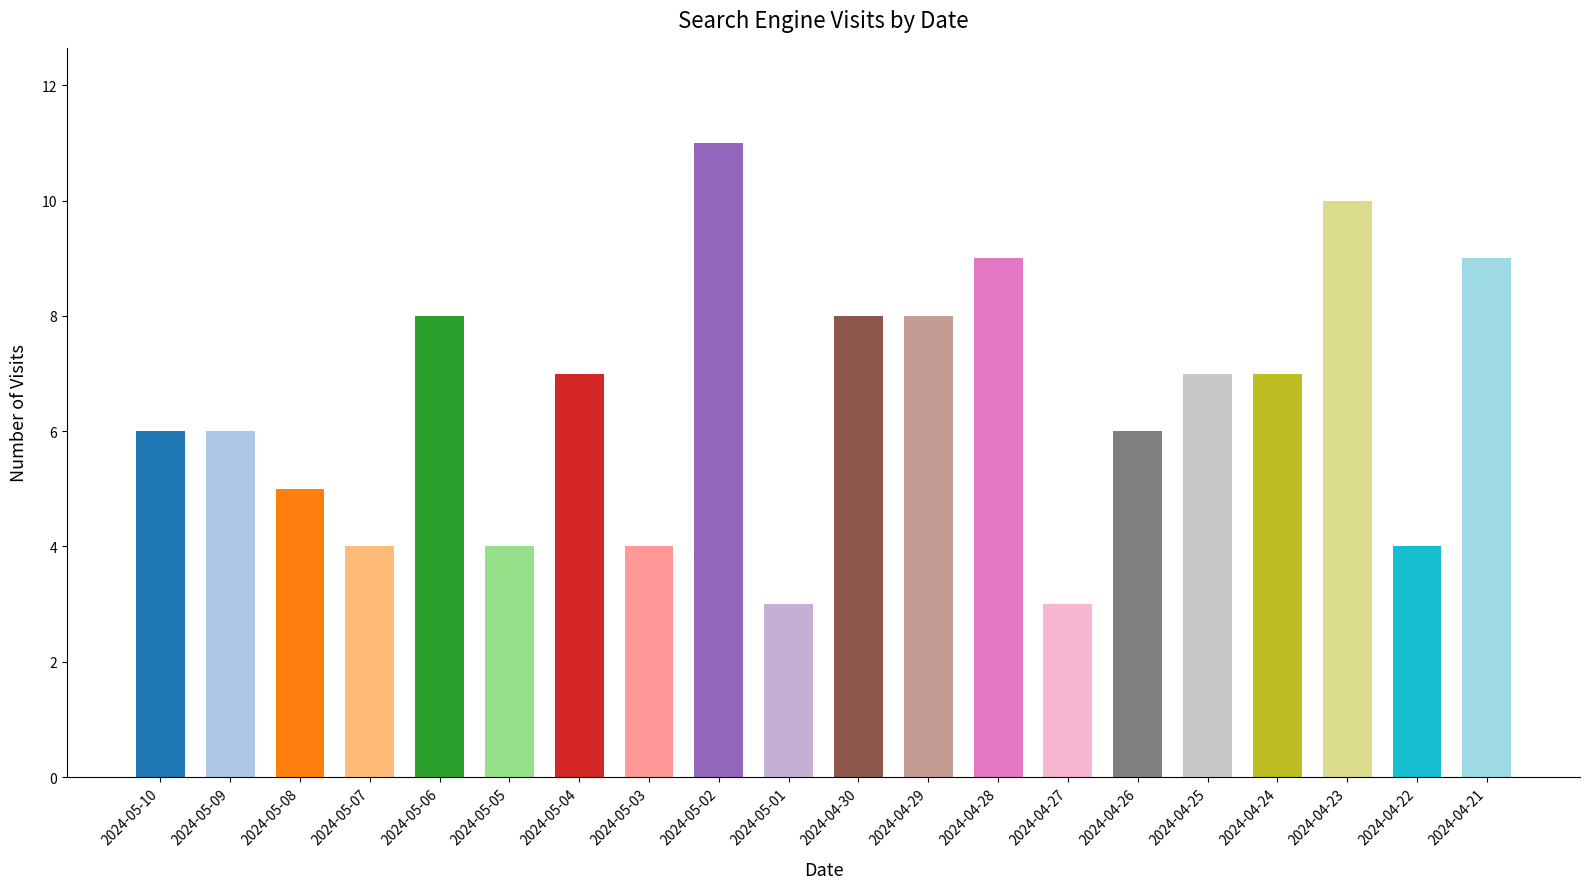

Which category has the highest value across all series?

2024-05-02